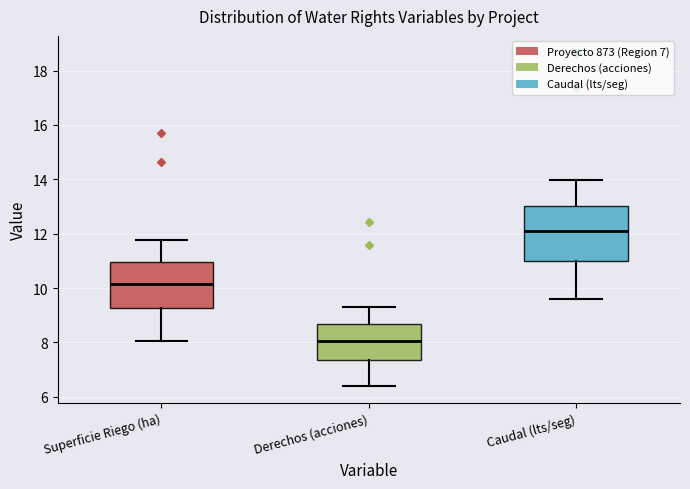

Reading left to right, read every box against the y-axis: the position of its median line, the range the box covers, and the ends of its whiskers. The values are not printed on the chart, so give them approximately, as read against the axis.

Superficie Riego (ha): median 10.2, box 9.2 to 11.0, whiskers 8.0 to 11.8
Derechos (acciones): median 8.0, box 7.4 to 8.6, whiskers 6.4 to 9.4
Caudal (lts/seg): median 12.0, box 11.0 to 13.0, whiskers 9.6 to 14.0